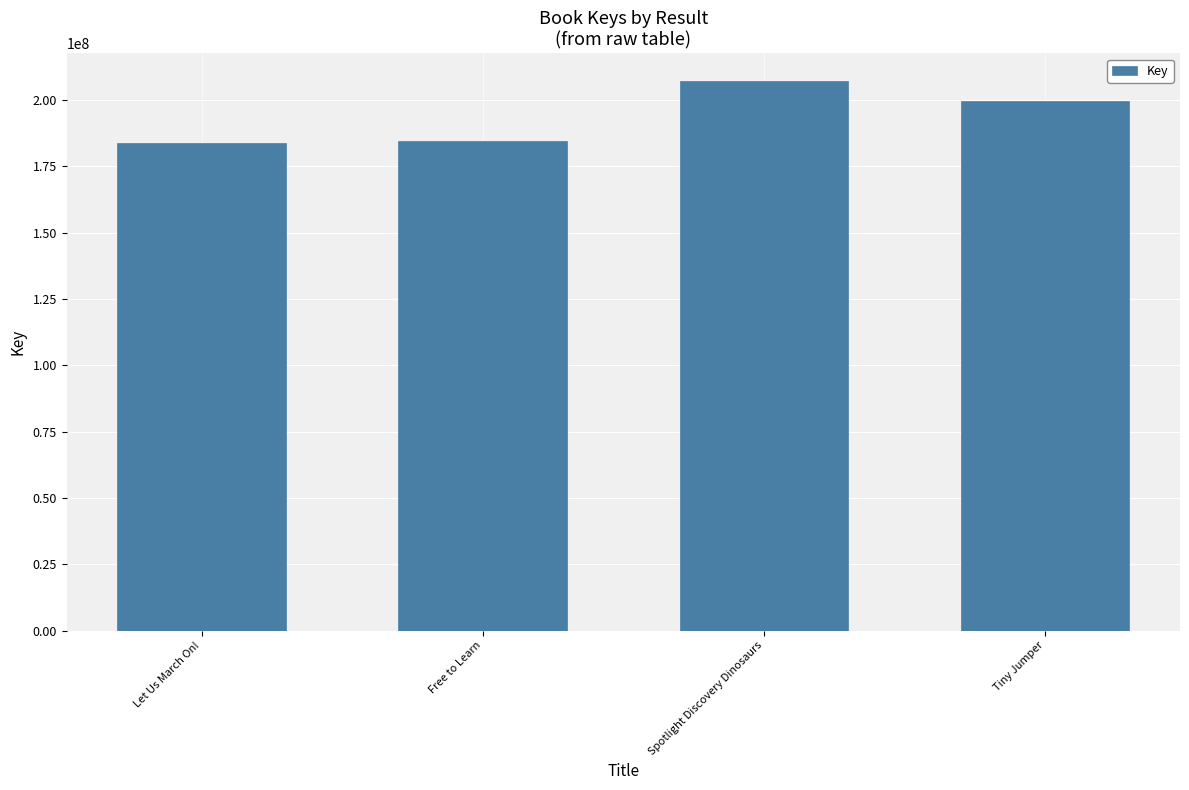

What is the difference between the maximum and minimum values?

23375786